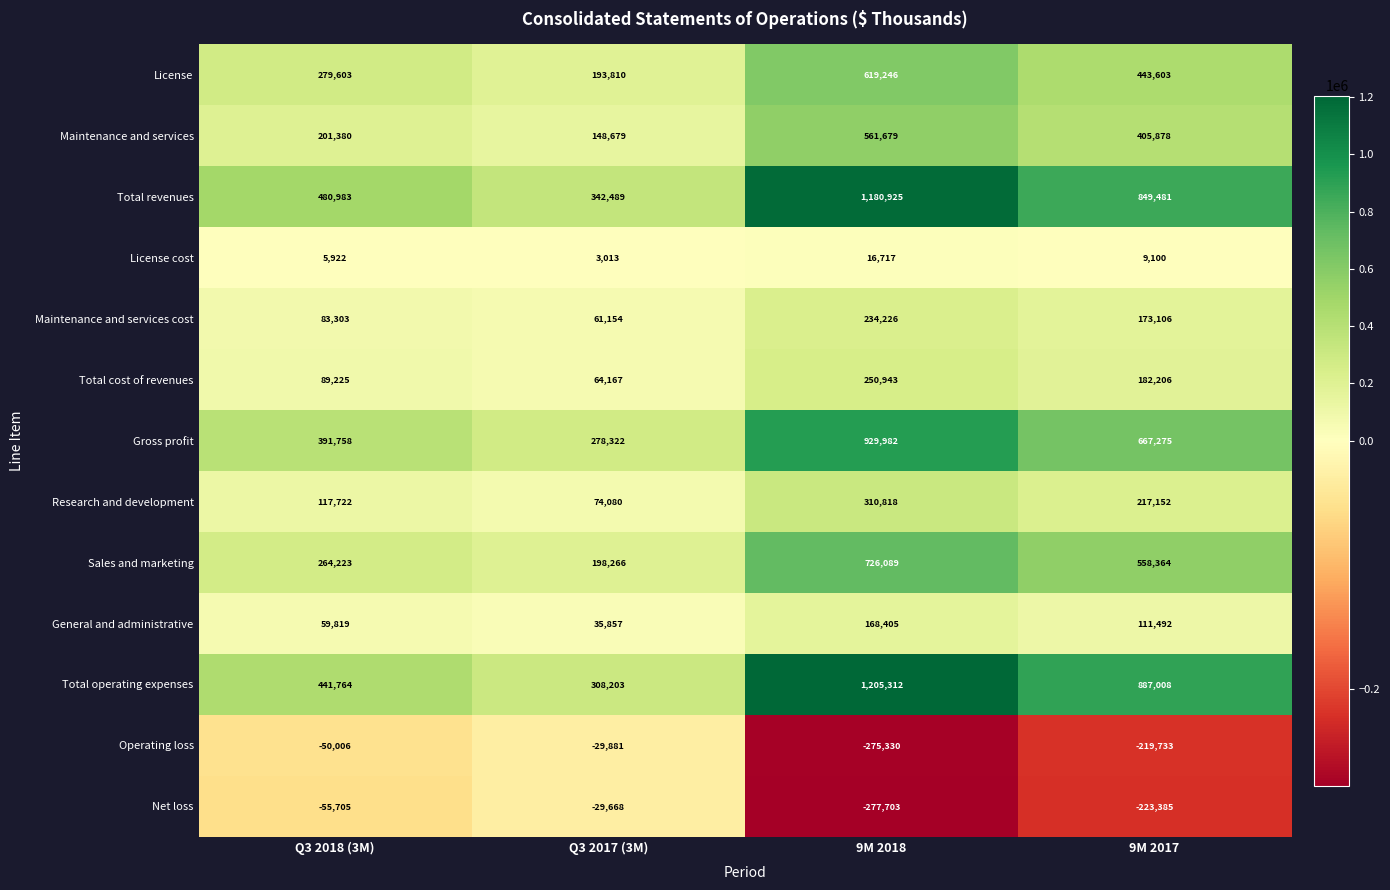

The General and administrative series shows 111492 at 9M 2017. True or false?

True